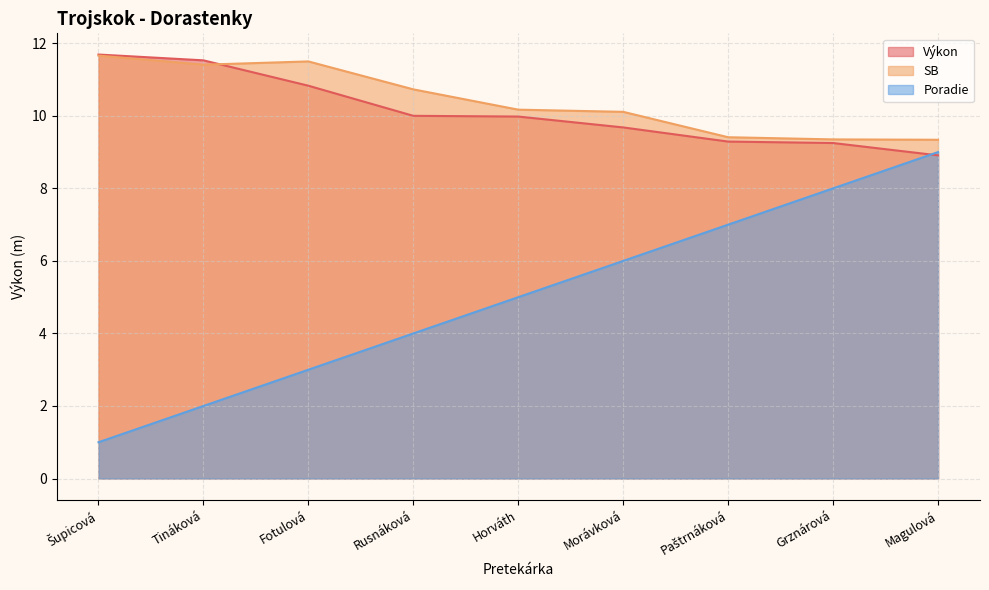

How many data points in SB are less than 10?

3